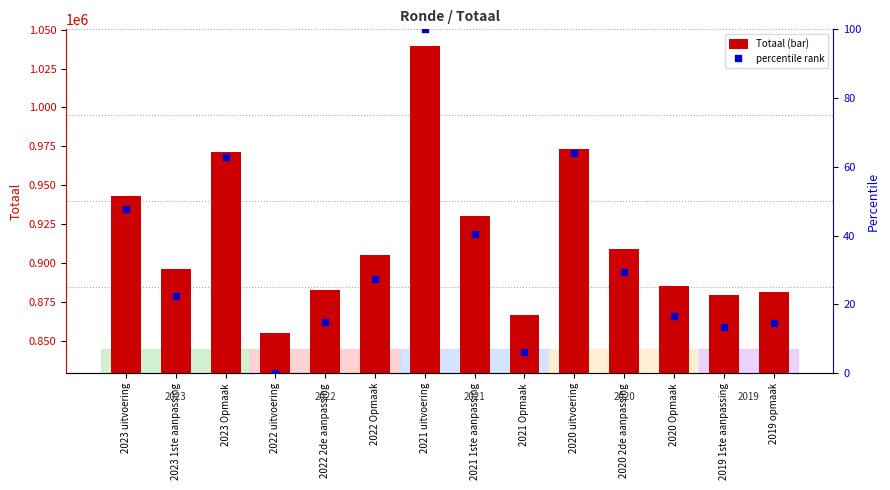

Is the value of percentile rank at 2023 Opmaak greater than the value of Totaal at 2021 Opmaak?

No